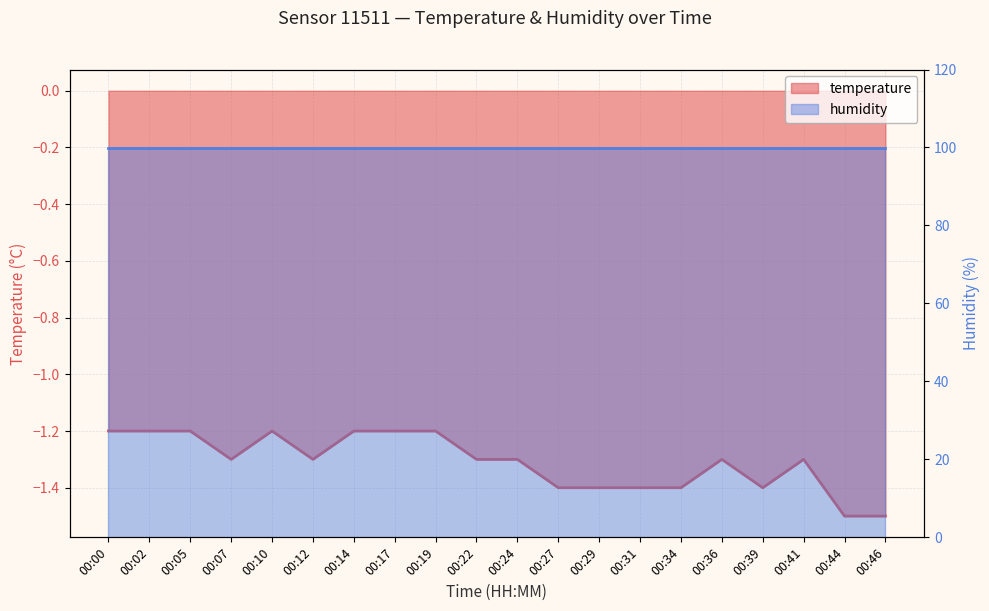

Where is the data nearest to the value -1?

00:00